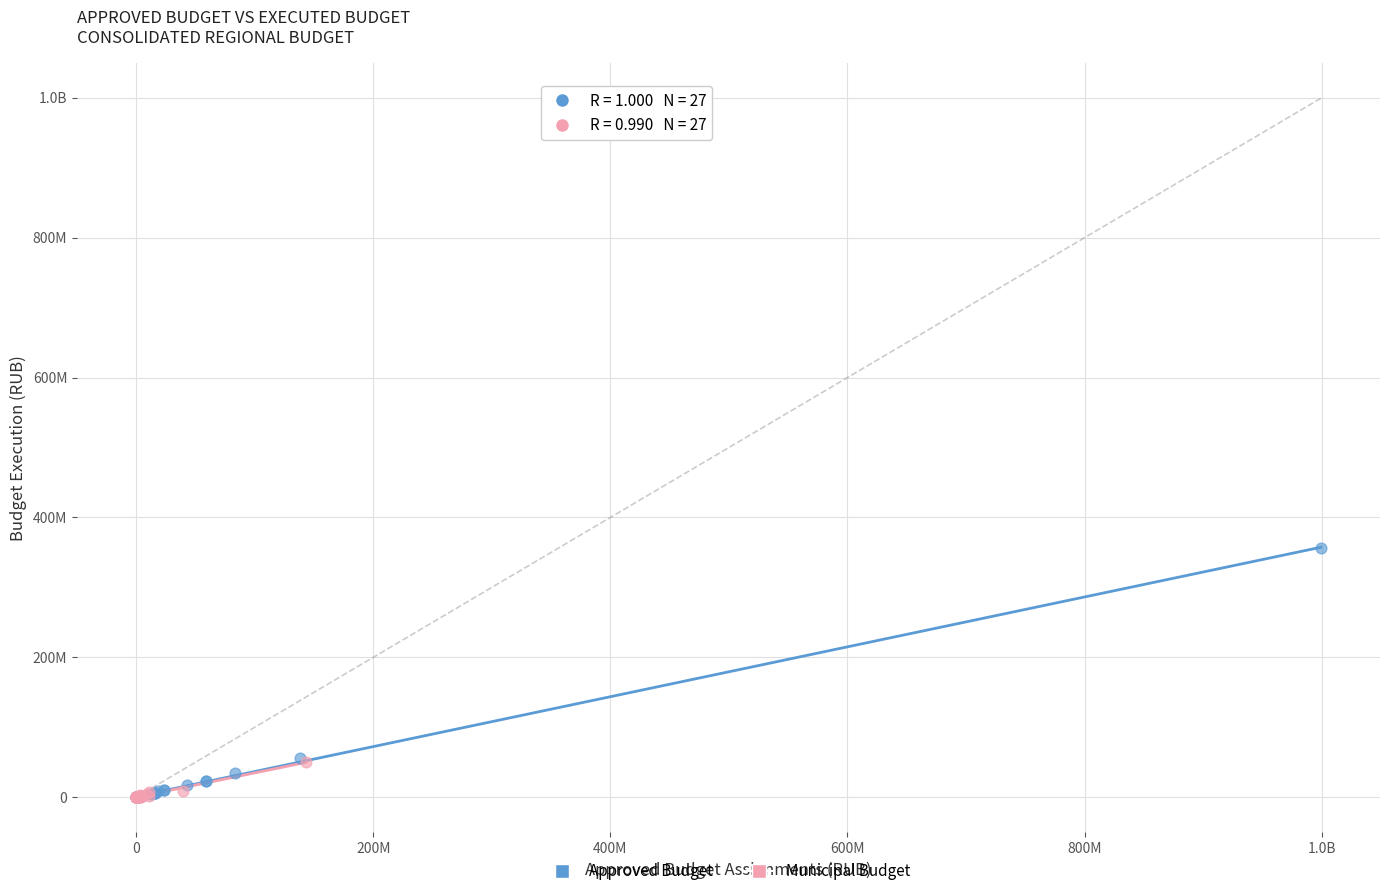

What are all the series names shown in the legend?

Approved Budget, Municipal Budget